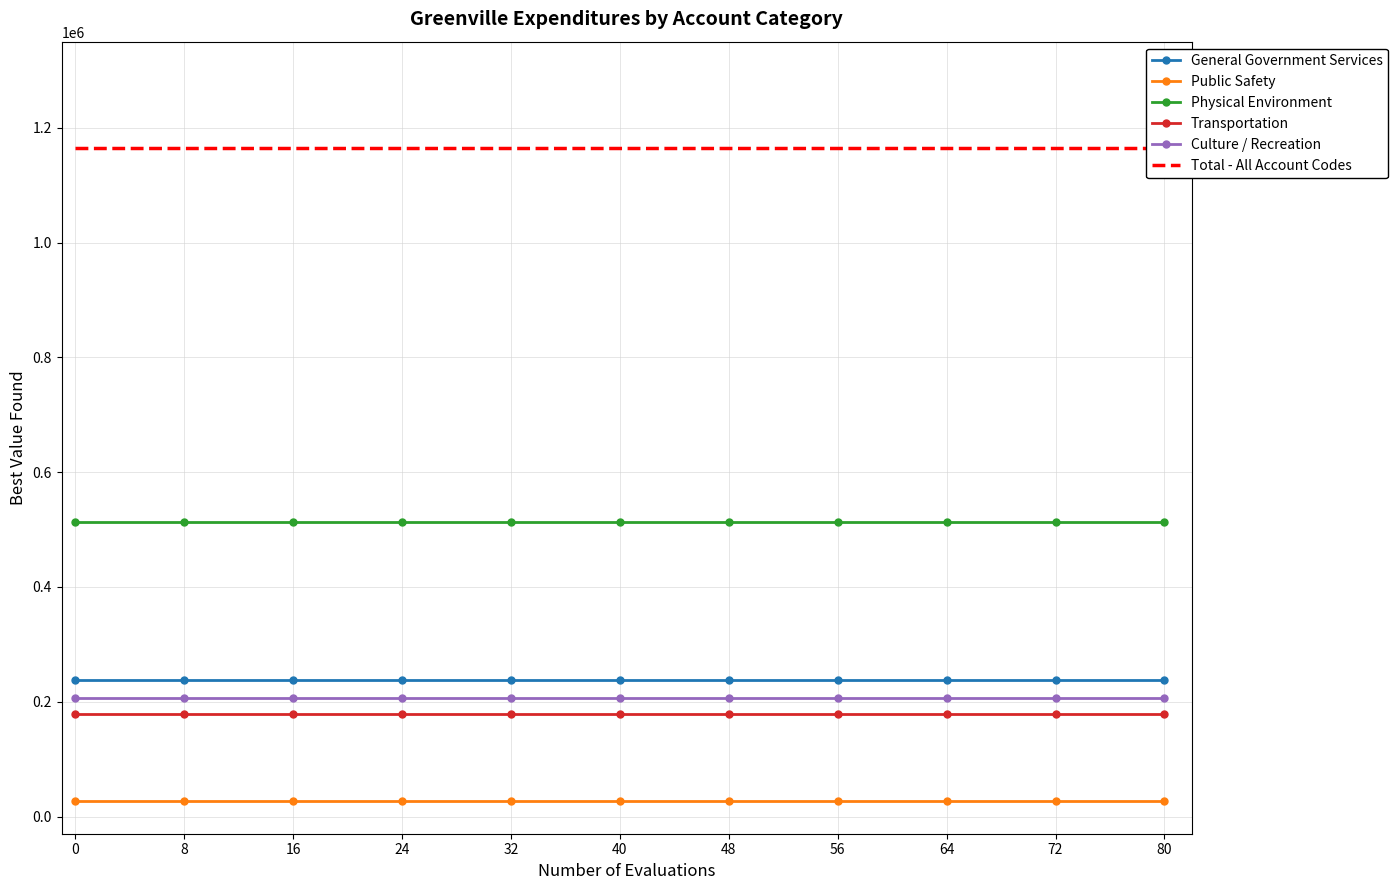

True or false: General Government Services has a value of 72061 at 80.

False